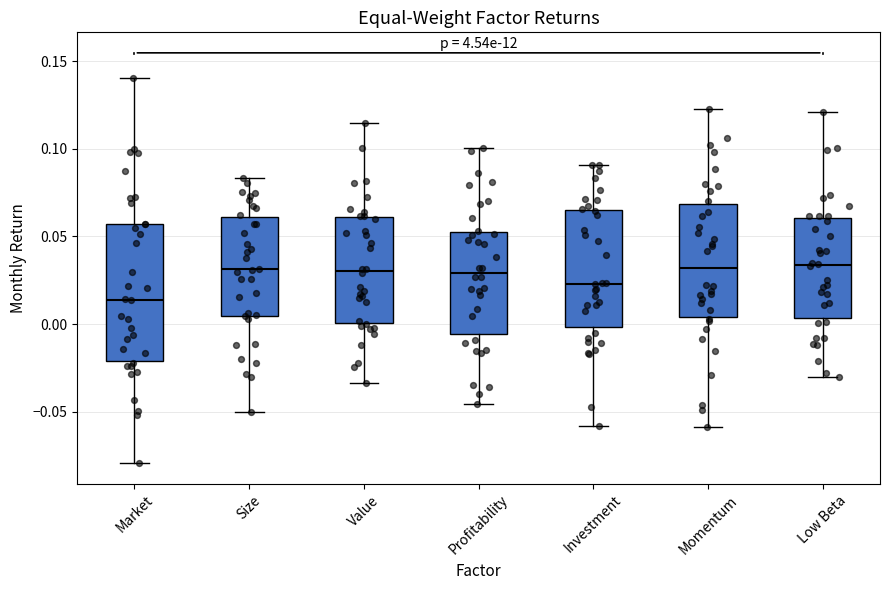

Where does the upper whisker of the box for Market end on the y-axis? The values are not printed on the chart, so give them approximately, as read against the axis.

0.140